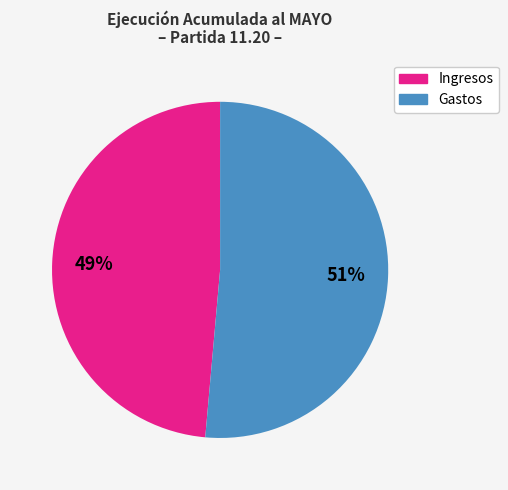

Does any single category account for the majority?

Yes